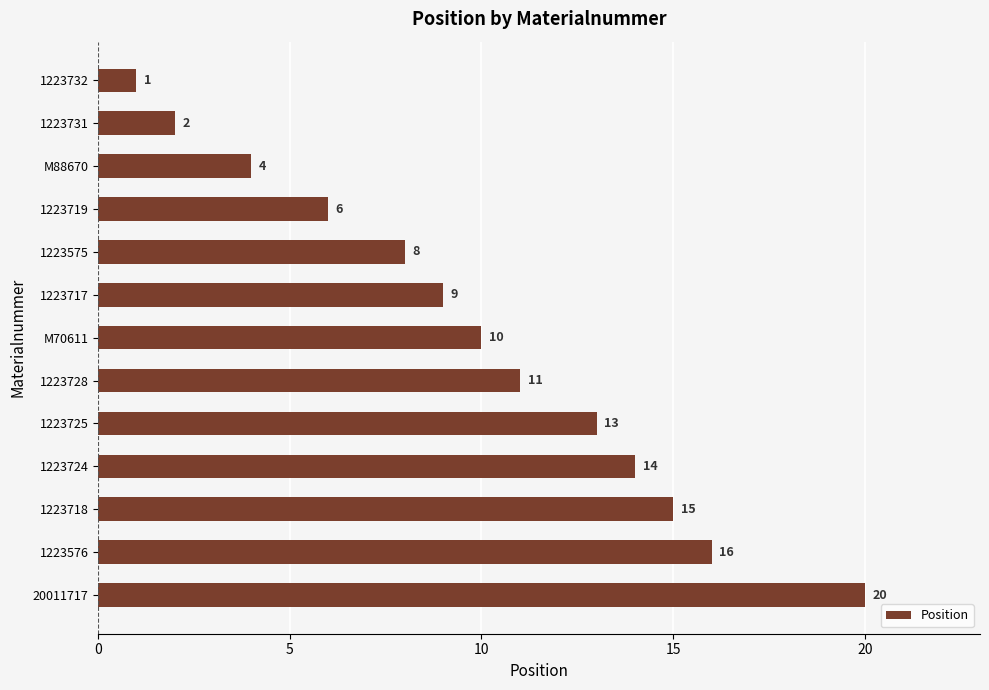

What is the minimum value shown in the chart?

1